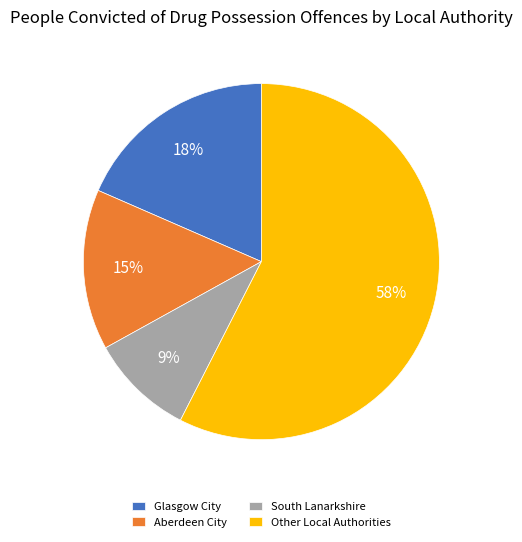

To the nearest percent, what percentage of the pie is Aberdeen City?

15%